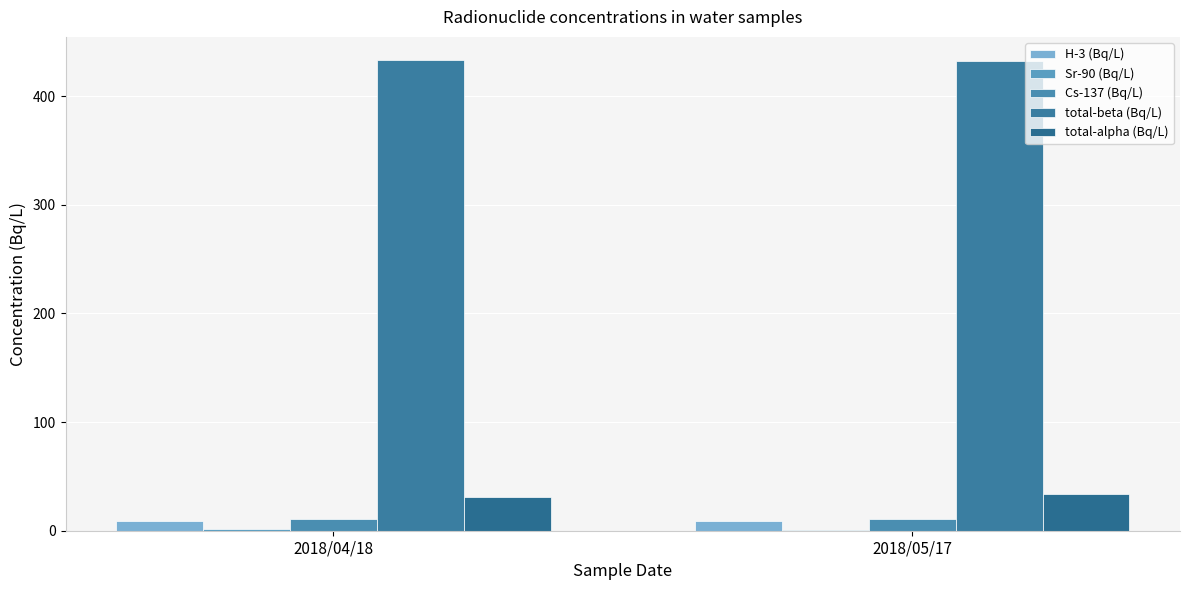

What position from the left is 2018/04/18?

1